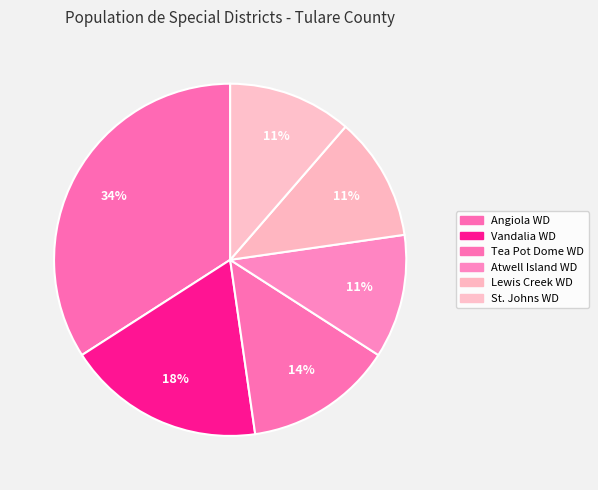

Is there a majority slice in this chart?

No